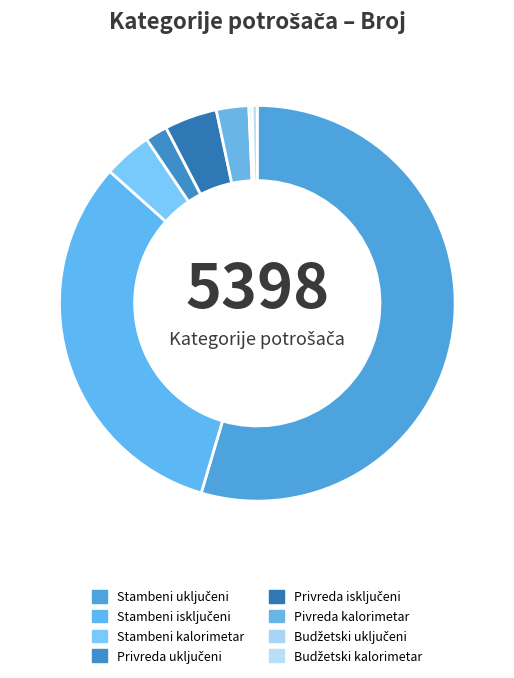

To the nearest percent, what is the difference between the largest and smallest slice percentages?

54%